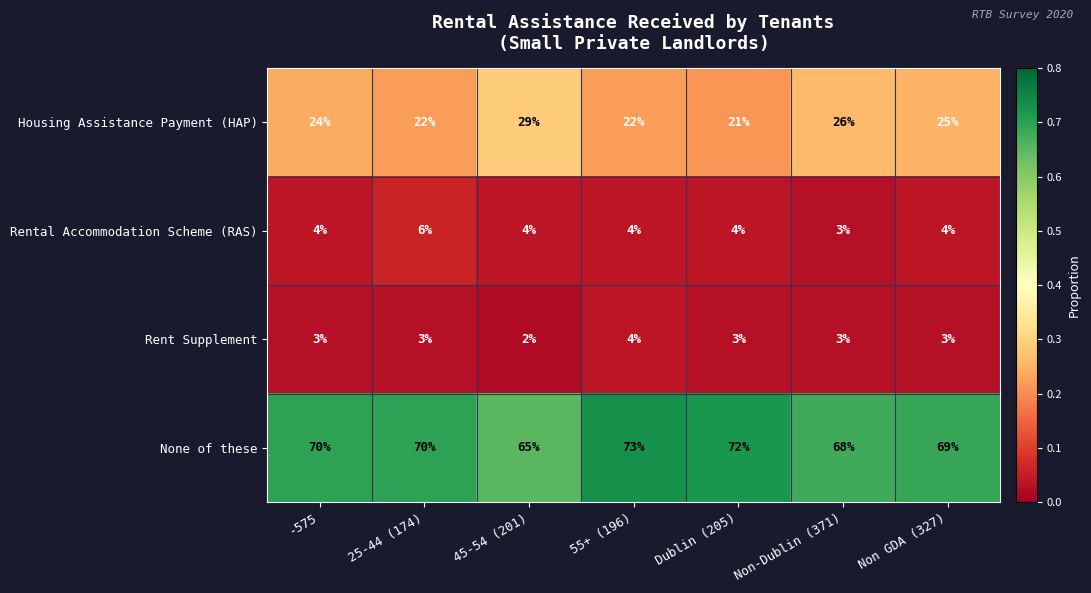

What is the average value of the Housing Assistance Payment (HAP) series?

24